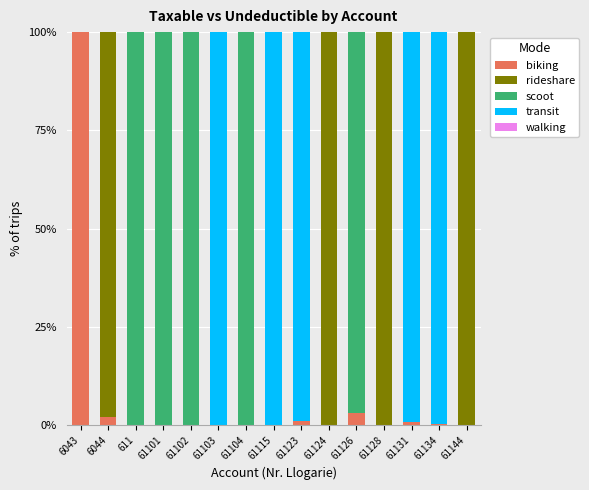

What is the total value across all series at 6043?

100.0